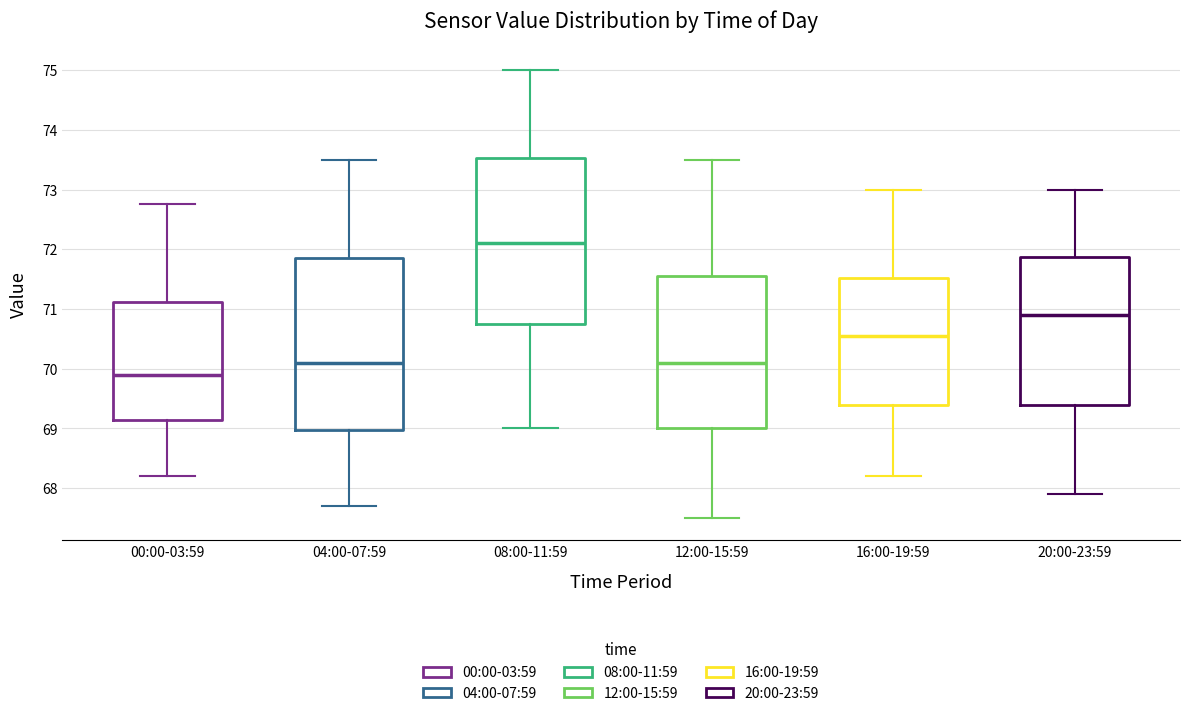

Reading left to right, transcribe this box plot: for each box, give where its median line is, the range the box spans, and where its two whiskers end, as read against the y-axis. The values are not printed on the chart, so give them approximately, as read against the axis.

00:00-03:59: median 69.9, box 69.1 to 71.1, whiskers 68.2 to 72.8
04:00-07:59: median 70.1, box 69.0 to 71.9, whiskers 67.7 to 73.5
08:00-11:59: median 72.1, box 70.8 to 73.5, whiskers 69.0 to 75.0
12:00-15:59: median 70.1, box 69.0 to 71.6, whiskers 67.5 to 73.5
16:00-19:59: median 70.6, box 69.4 to 71.5, whiskers 68.2 to 73.0
20:00-23:59: median 70.9, box 69.4 to 71.9, whiskers 67.9 to 73.0